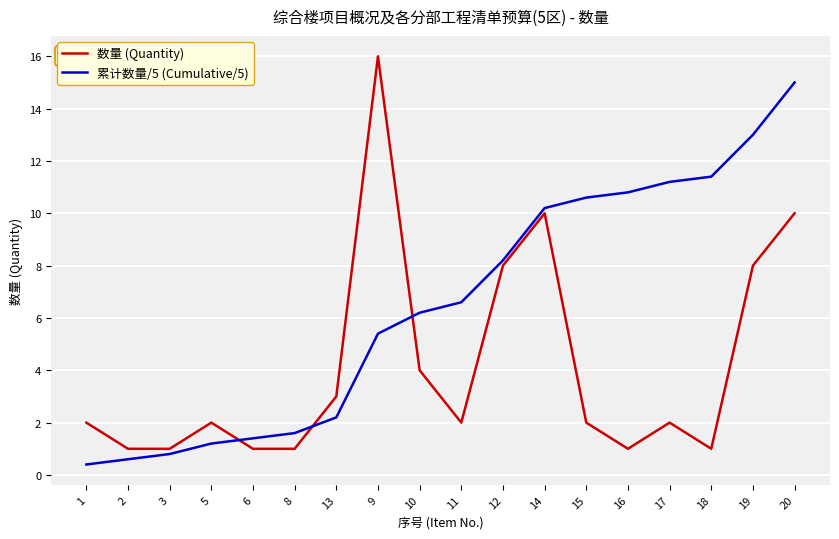

Rank the series by their maximum value, from highest to lowest.

数量 (Quantity), 累计数量/5 (Cumulative/5)